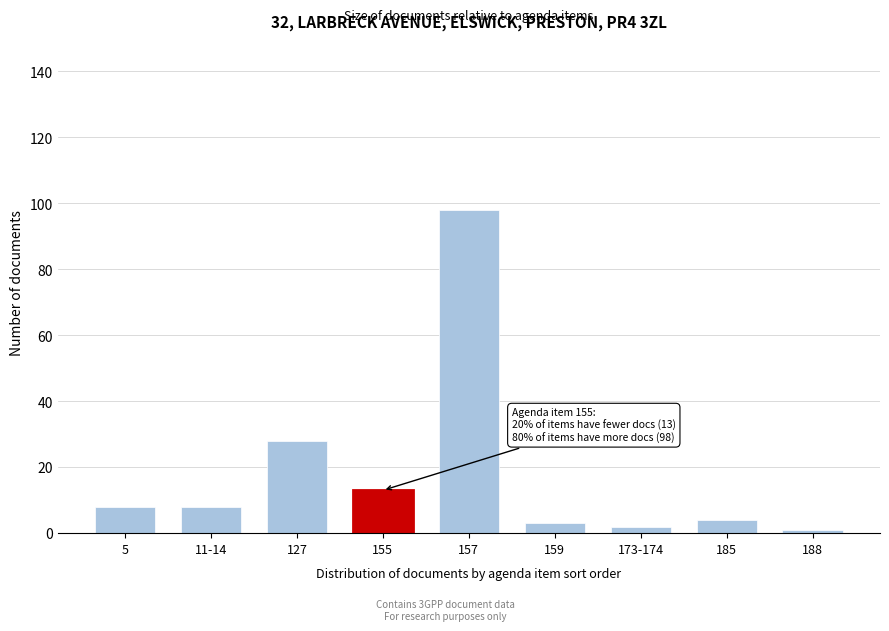

Reading left to right, what are all the values shown in this chart?

5=8	11-14=8	127=28	155=13	157=98	159=3	173-174=2	185=4	188=1